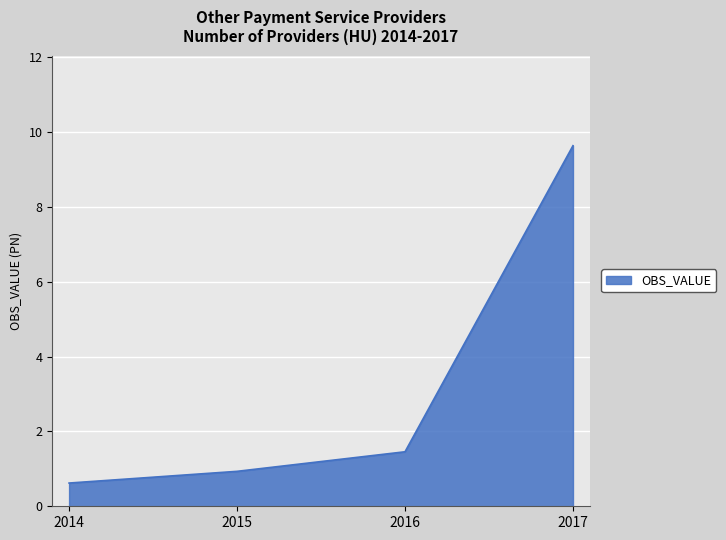

Which category has the highest value across all series?

2017